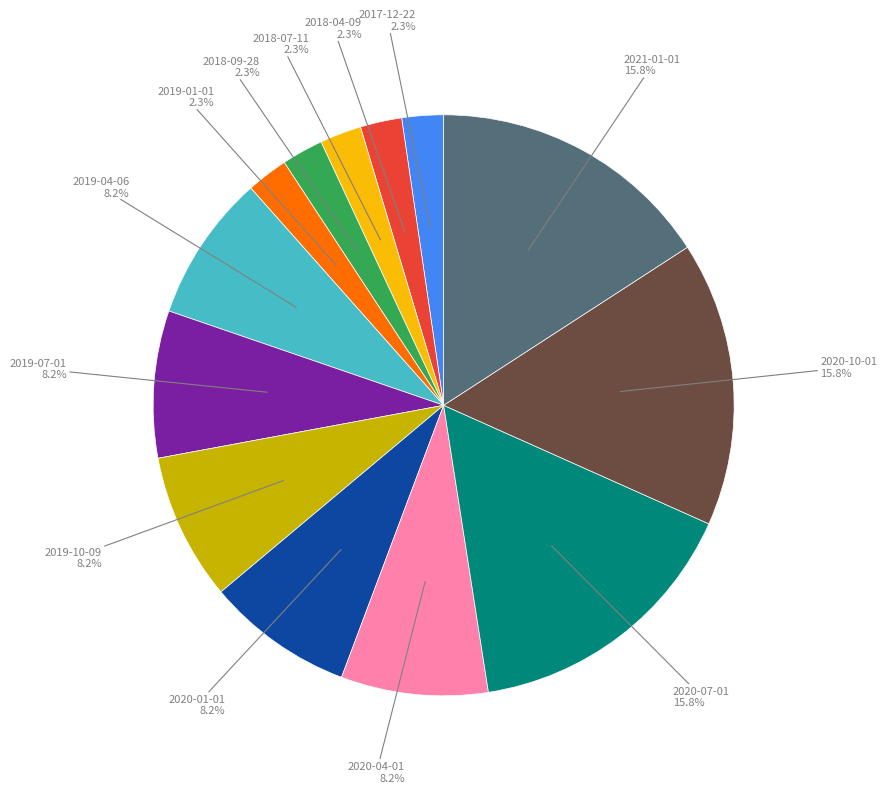

Does any single category account for the majority?

No